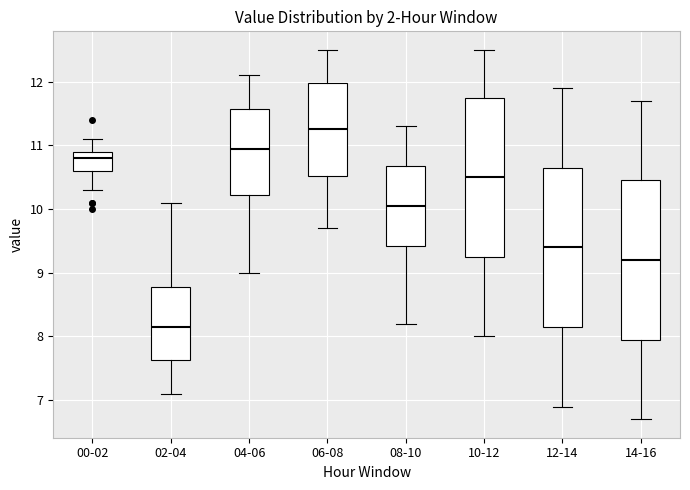

Which box's median line is the lowest?

02-04